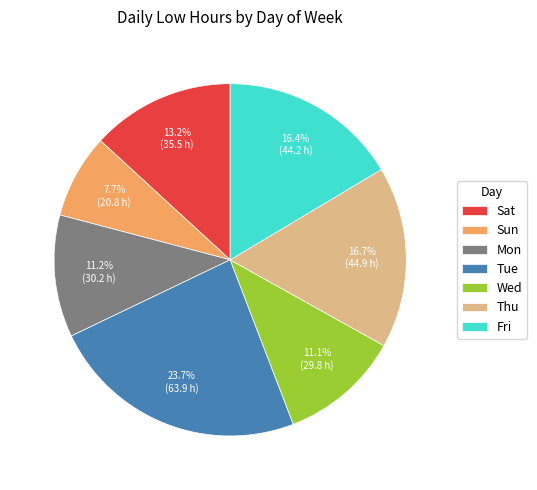

True or false: Mon accounts for 1% of the total.

False